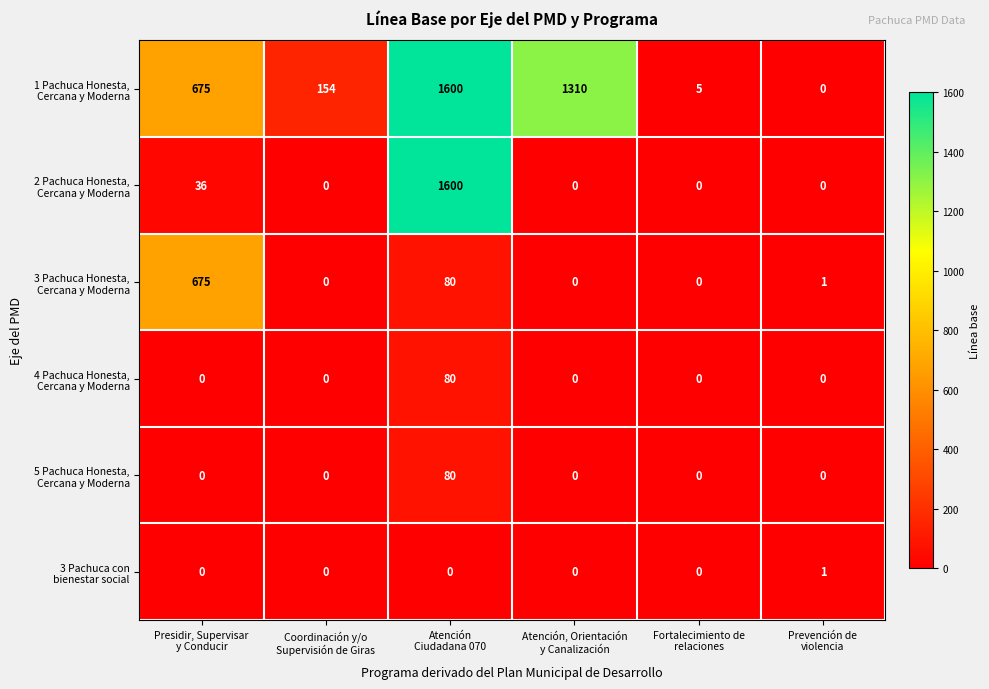

At how many categories does at least one series exceed 25?

4